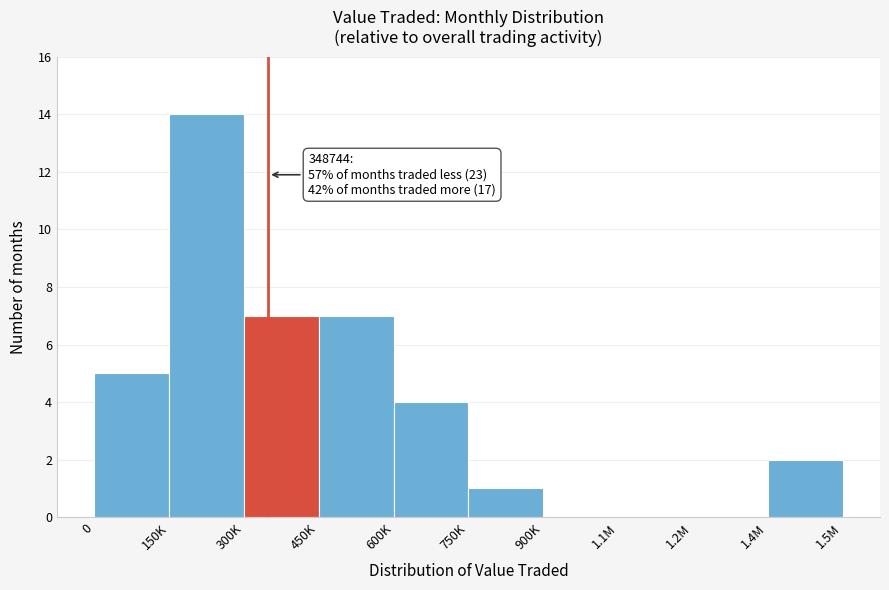

Reading left to right, extract all data points from this chart.

0=5	150K=14	300K=7	450K=7	600K=4	750K=1	900K=0	1.1M=0	1.2M=0	1.4M=2